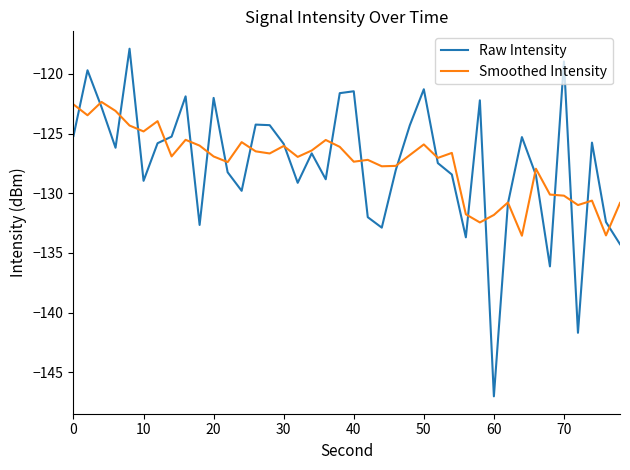

Which series has the widest spread of values?

Raw Intensity